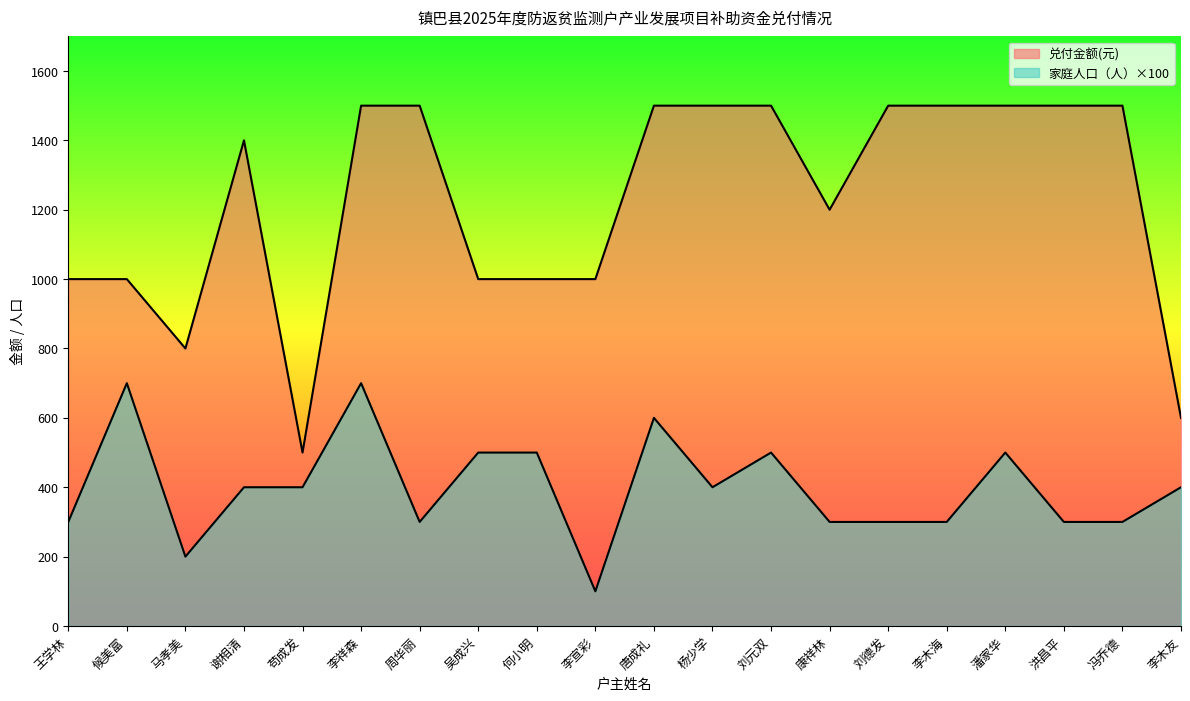

Where is the first local minimum for 兑付金额(元)?

马孝美